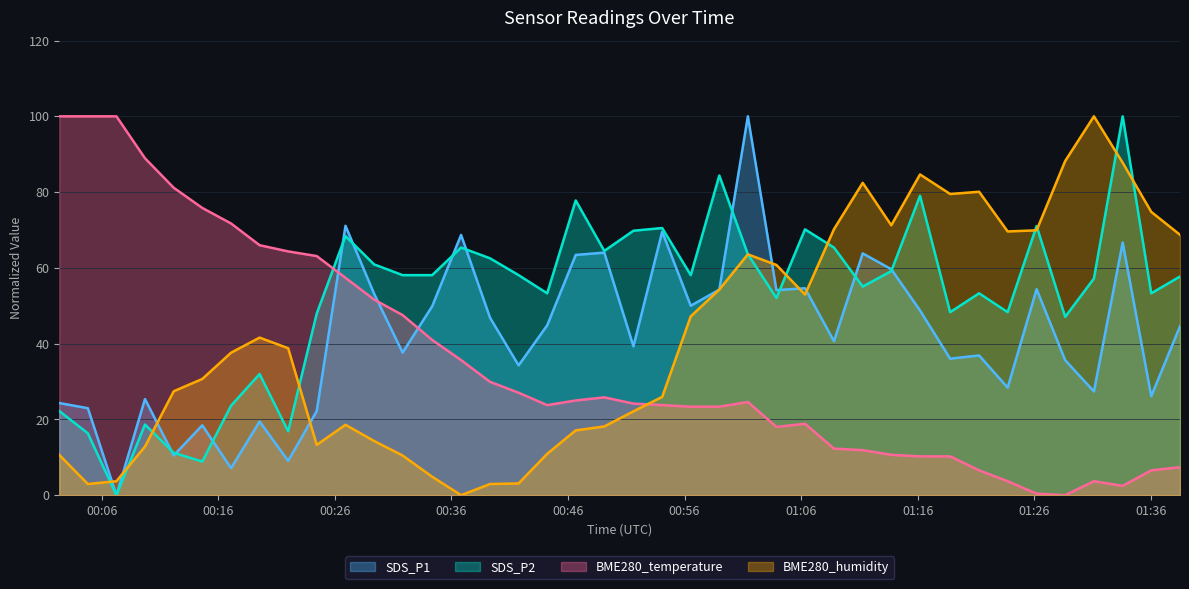

How many interior local valleys does the SDS_P2 series have?

12